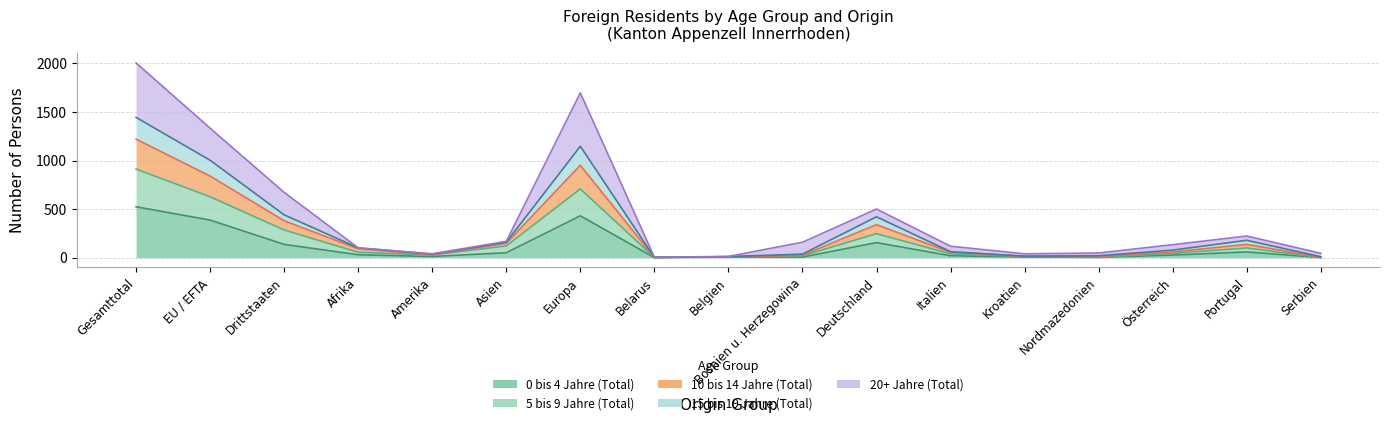

True or false: 0 bis 4 Jahre (Total) has a value of 20 at Afrika.

False